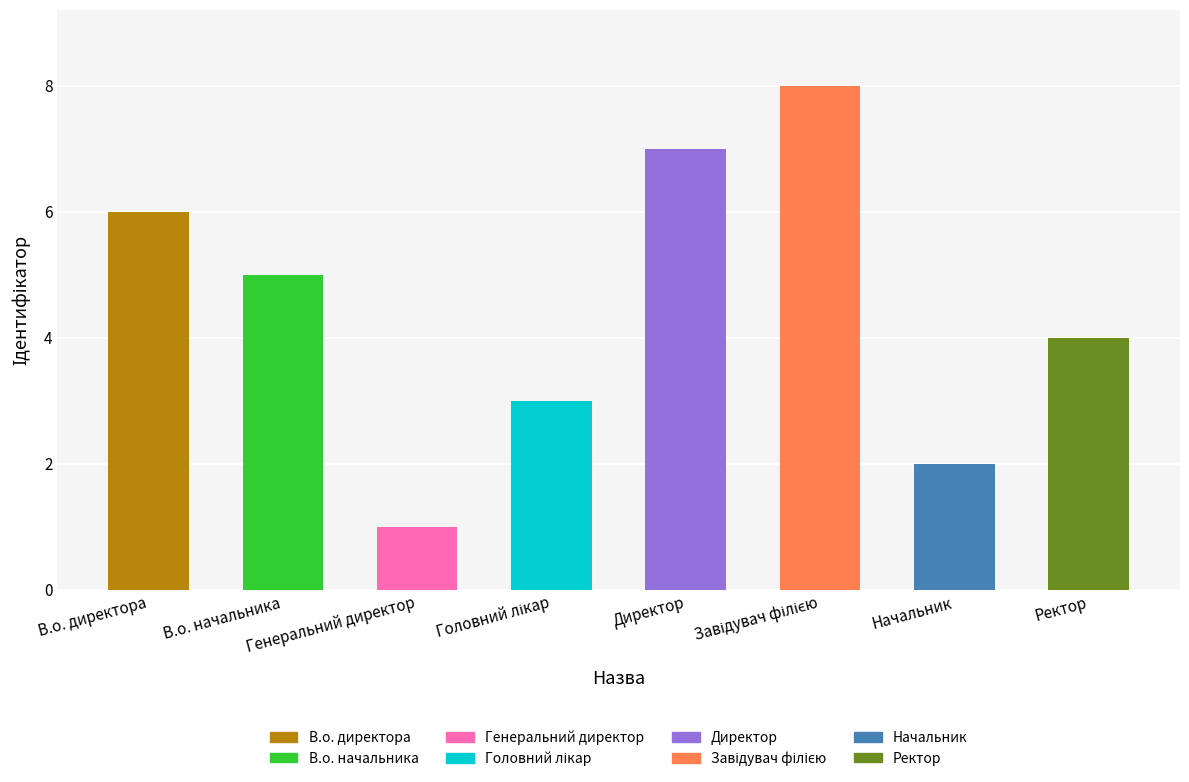

Count the values in the range 3 to 7.

5